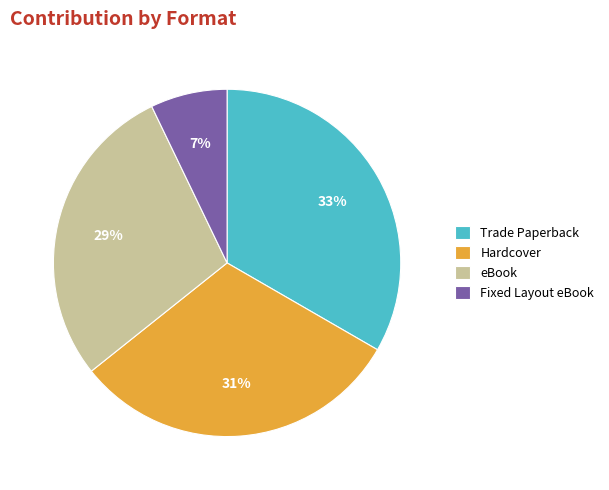

Is it true that Fixed Layout eBook is 7% of the pie?

True